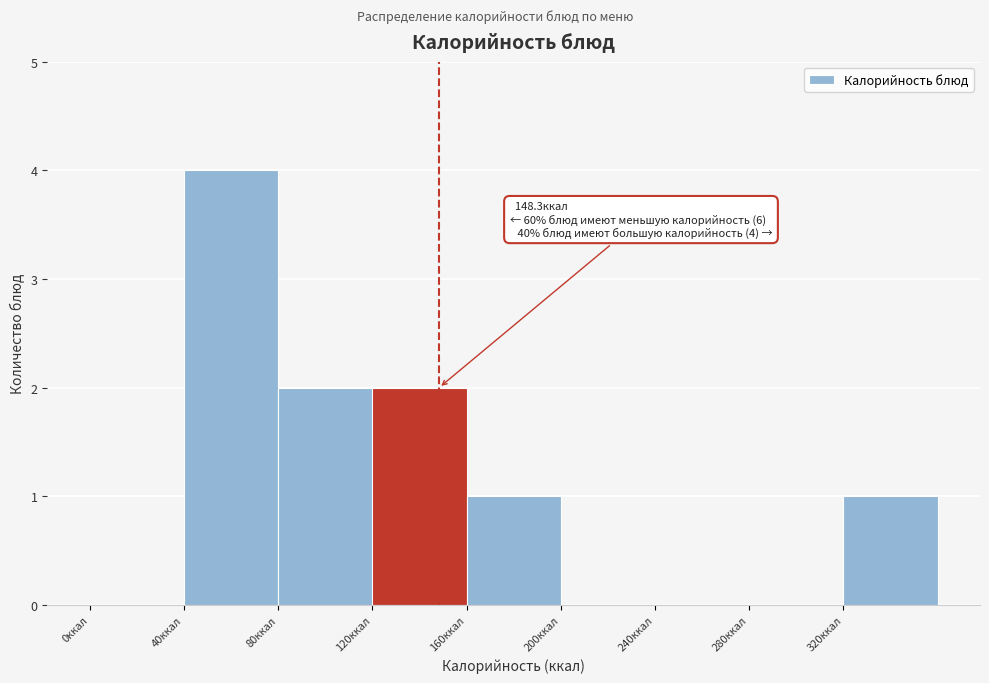

Which range on the x-axis has the tallest bar?

40 to 80